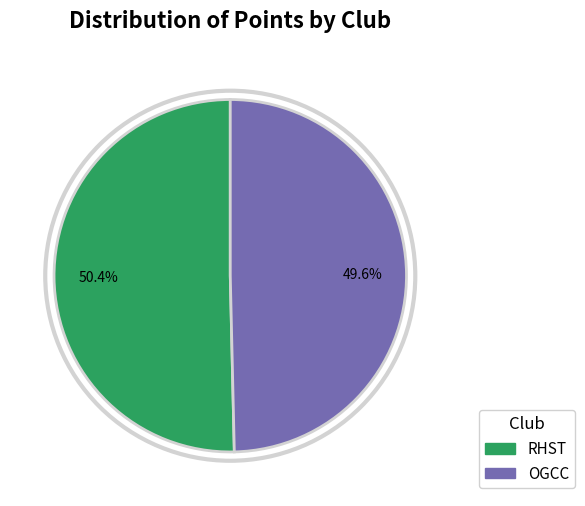

Rank the categories by value from highest to lowest.

RHST, OGCC